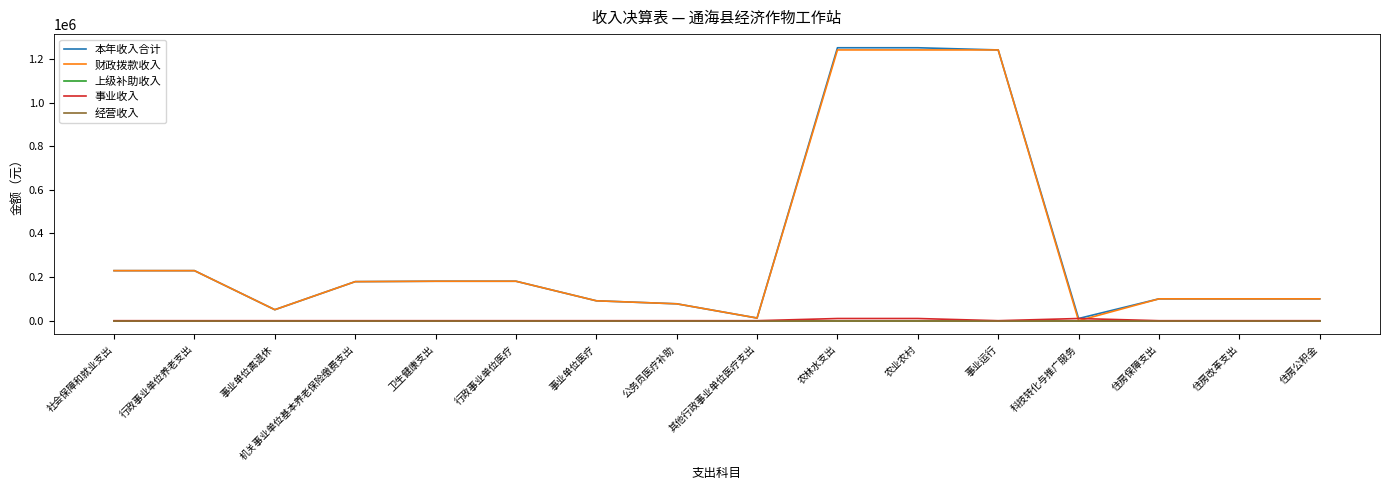

Reading left to right, extract all data points from this chart.

本年收入合计: 社会保障和就业支出=229494.6	行政事业单位养老支出=229494.6	事业单位离退休=50400.0	机关事业单位基本养老保险缴费支出=179094.6	卫生健康支出=180949.7	行政事业单位医疗=180949.7	事业单位医疗=91295.5	公务员医疗补助=77427.2	其他行政事业单位医疗支出=12227.0	农林水支出=1251648.4	农业农村=1251648.4	事业运行=1241648.4	科技转化与推广服务=10000.0	住房保障支出=100205.0	住房改革支出=100205.0	住房公积金=100205.0
财政拨款收入: 社会保障和就业支出=229494.6	行政事业单位养老支出=229494.6	事业单位离退休=50400.0	机关事业单位基本养老保险缴费支出=179094.6	卫生健康支出=180949.7	行政事业单位医疗=180949.7	事业单位医疗=91295.5	公务员医疗补助=77427.2	其他行政事业单位医疗支出=12227.0	农林水支出=1241648.4	农业农村=1241648.4	事业运行=1241648.4	科技转化与推广服务=0.0	住房保障支出=100205.0	住房改革支出=100205.0	住房公积金=100205.0
上级补助收入: 社会保障和就业支出=0.0	行政事业单位养老支出=0.0	事业单位离退休=0.0	机关事业单位基本养老保险缴费支出=0.0	卫生健康支出=0.0	行政事业单位医疗=0.0	事业单位医疗=0.0	公务员医疗补助=0.0	其他行政事业单位医疗支出=0.0	农林水支出=0.0	农业农村=0.0	事业运行=0.0	科技转化与推广服务=0.0	住房保障支出=0.0	住房改革支出=0.0	住房公积金=0.0
事业收入: 社会保障和就业支出=0.0	行政事业单位养老支出=0.0	事业单位离退休=0.0	机关事业单位基本养老保险缴费支出=0.0	卫生健康支出=0.0	行政事业单位医疗=0.0	事业单位医疗=0.0	公务员医疗补助=0.0	其他行政事业单位医疗支出=0.0	农林水支出=10000.0	农业农村=10000.0	事业运行=0.0	科技转化与推广服务=10000.0	住房保障支出=0.0	住房改革支出=0.0	住房公积金=0.0
经营收入: 社会保障和就业支出=0.0	行政事业单位养老支出=0.0	事业单位离退休=0.0	机关事业单位基本养老保险缴费支出=0.0	卫生健康支出=0.0	行政事业单位医疗=0.0	事业单位医疗=0.0	公务员医疗补助=0.0	其他行政事业单位医疗支出=0.0	农林水支出=0.0	农业农村=0.0	事业运行=0.0	科技转化与推广服务=0.0	住房保障支出=0.0	住房改革支出=0.0	住房公积金=0.0